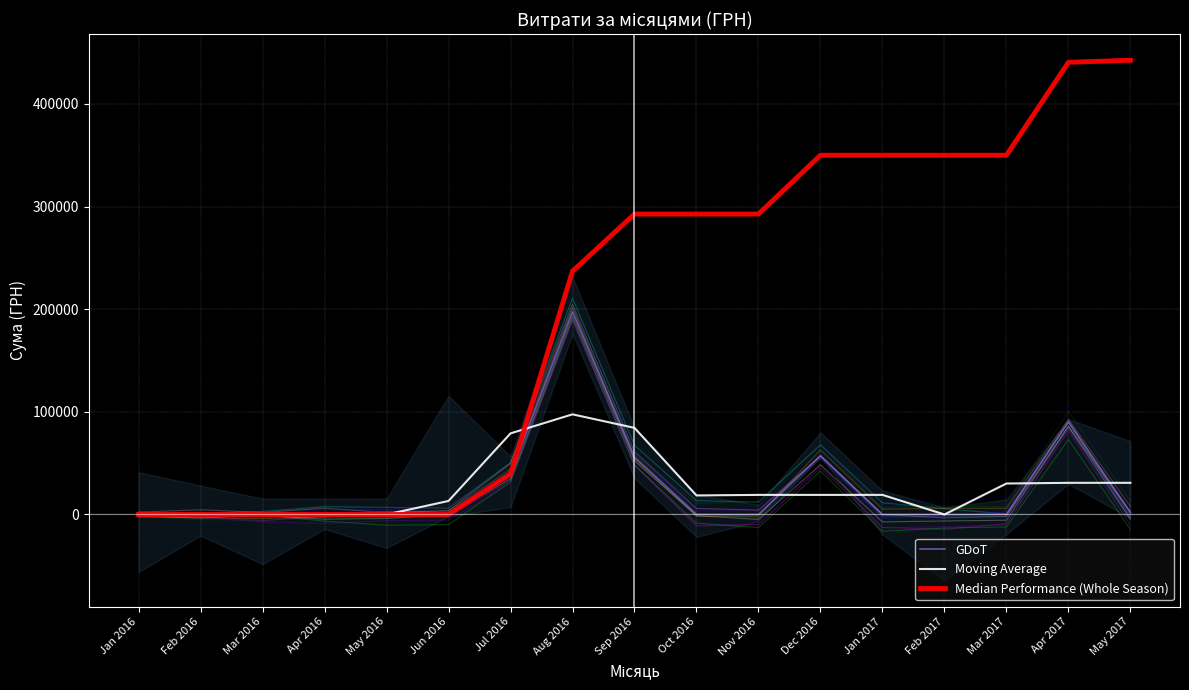

What is the sum of all Median Performance (Whole Season) values?

3437339.6